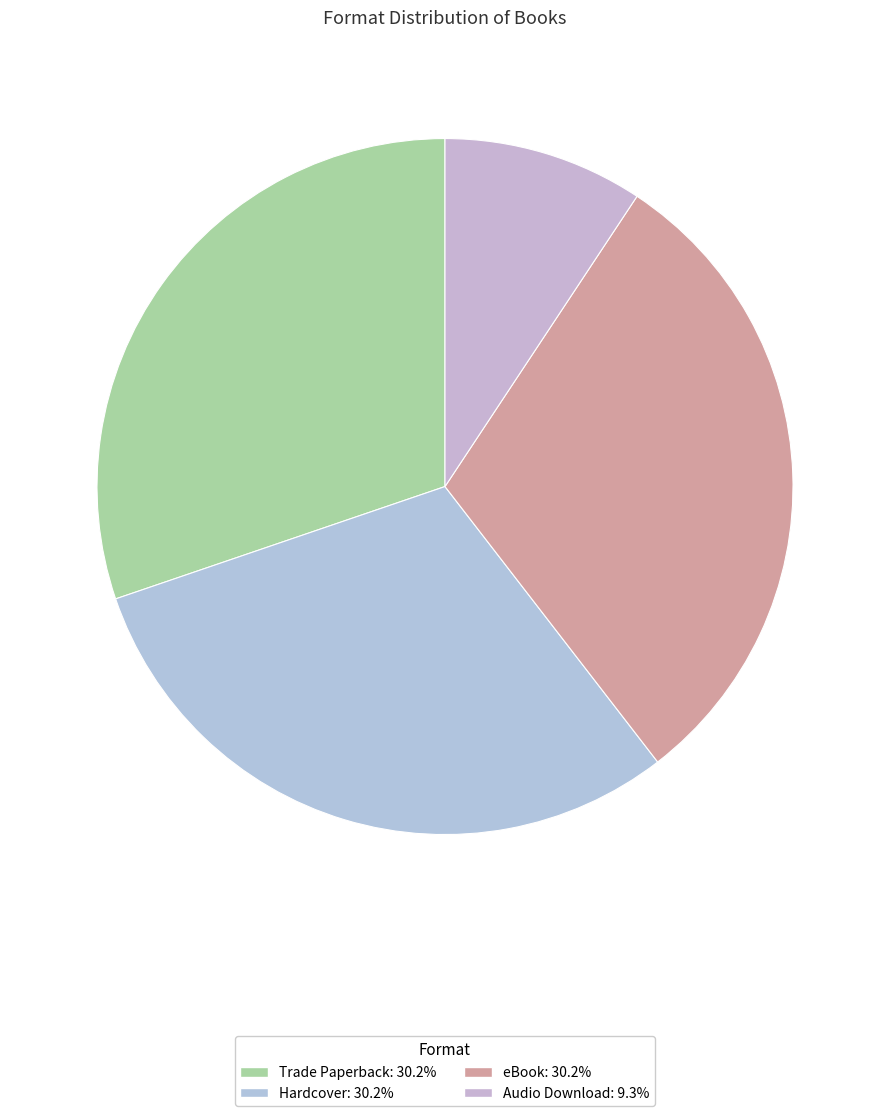

How many segments does this pie chart have?

4